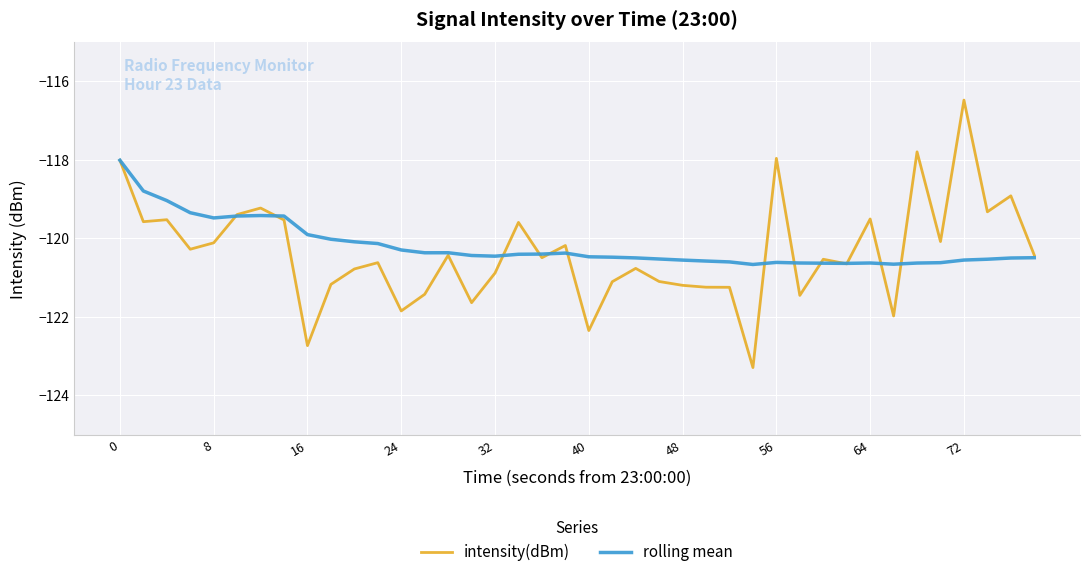

What is the smallest value displayed?

-123.3